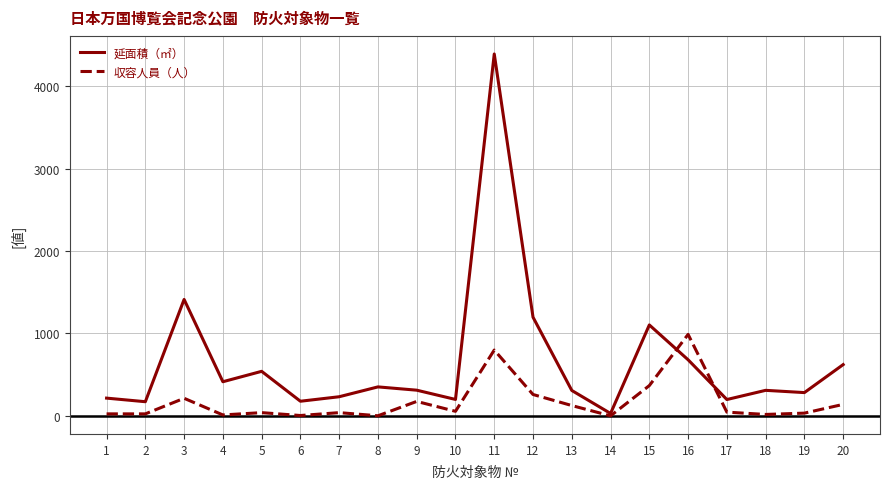

Read the 収容人員（人） value at 12.

260.0